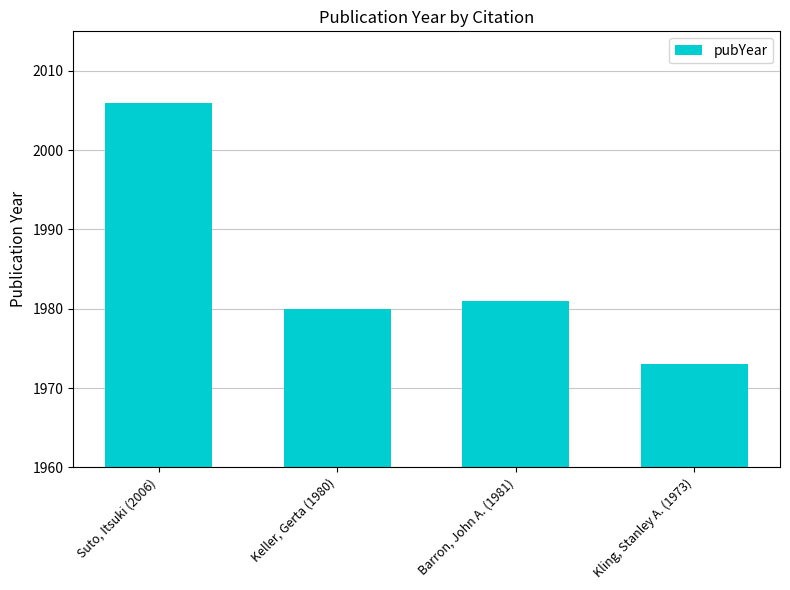

Rank the categories by value from lowest to highest.

Kling, Stanley A. (1973), Keller, Gerta (1980), Barron, John A. (1981), Suto, Itsuki (2006)